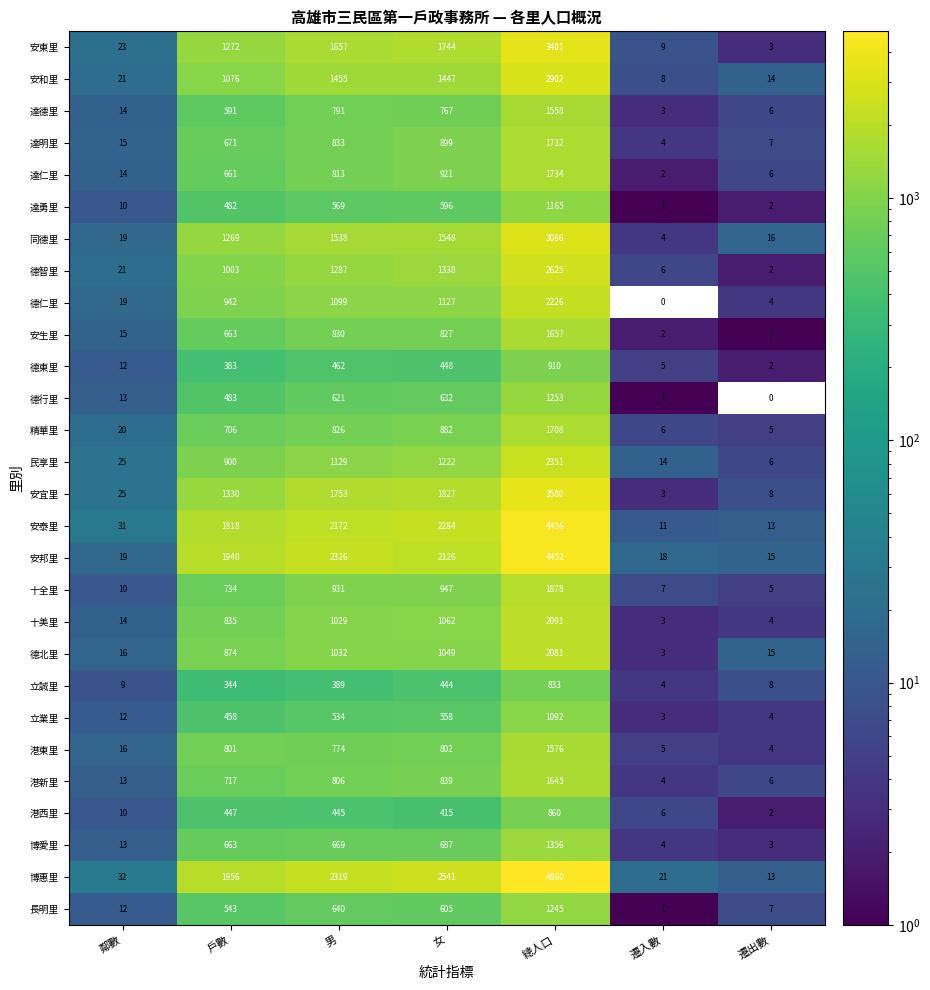

What is the difference between the second highest and minimum values in the 長明里 series?

639